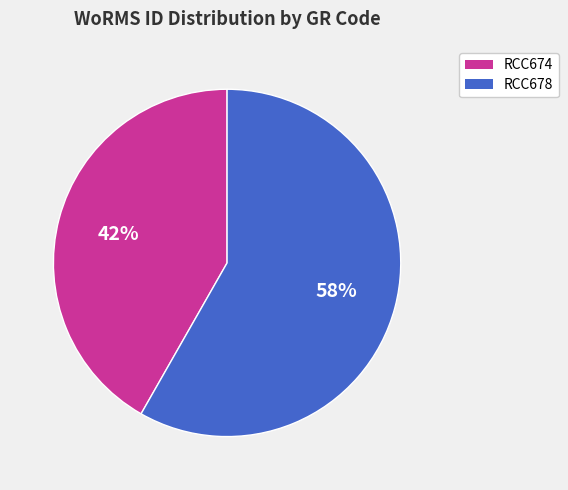

To the nearest percent, what is the difference between the largest and smallest slice percentages?

16%